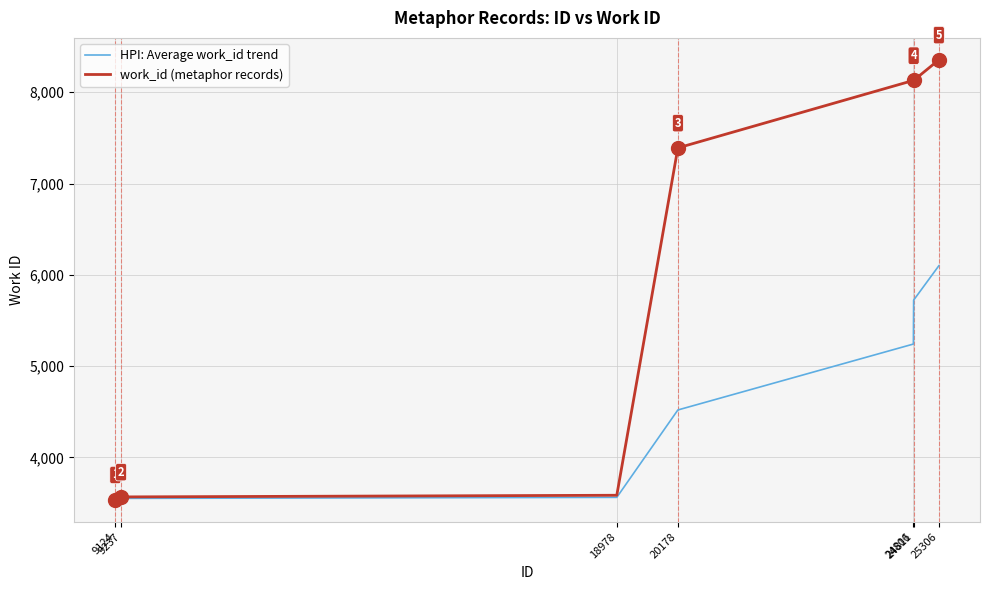

Which series has the largest total across all categories?

work_id (metaphor records)